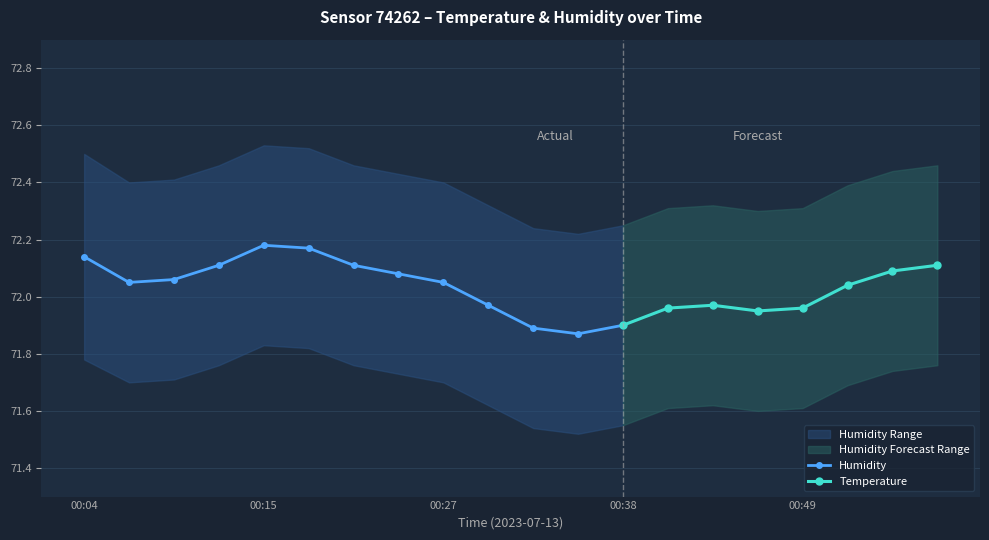

True or false: humidity_lower and humidity cross at least once.

False